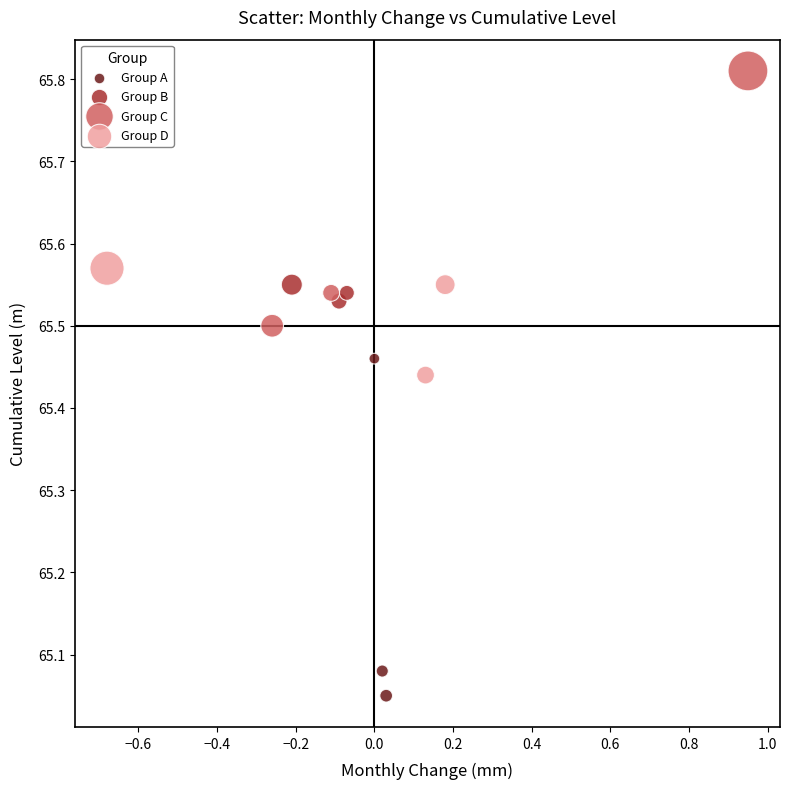

Which series has the widest spread of Y values?

Group A